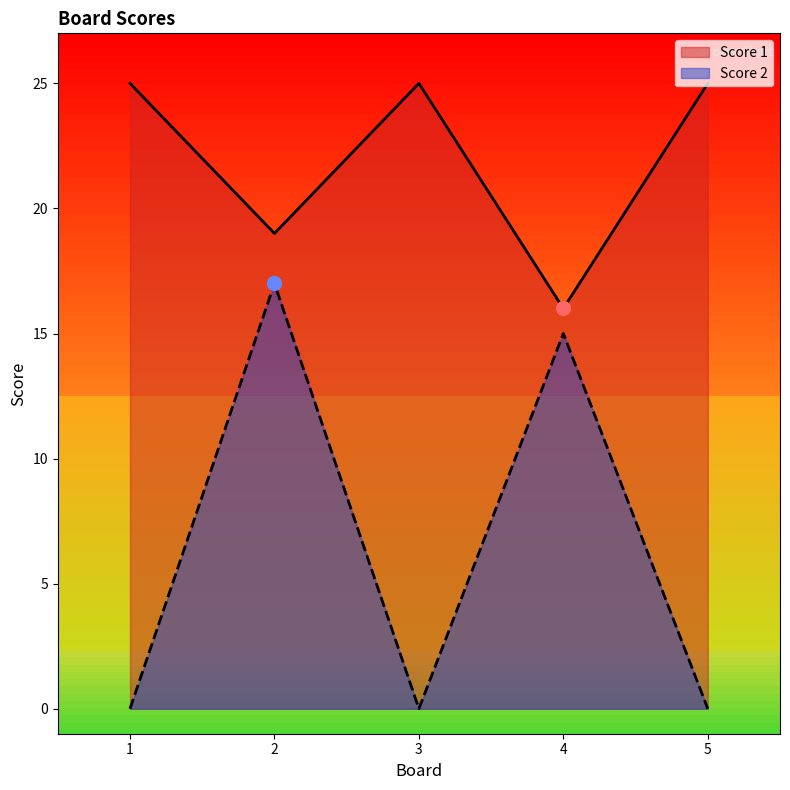

Is it true that Score 2 equals 0 at 5?

True